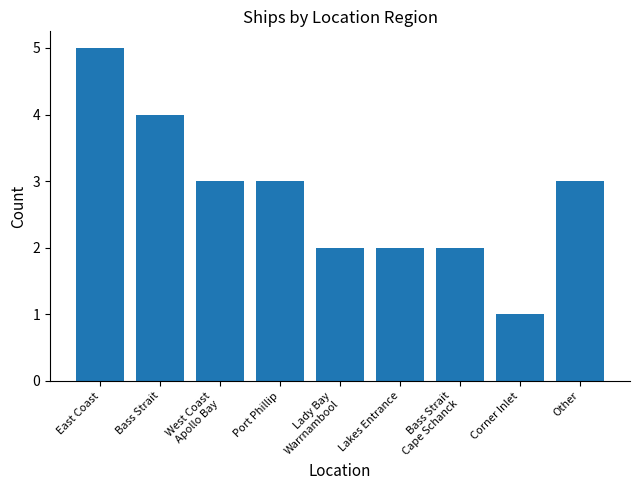

Does the chart contain stacked bars?

No